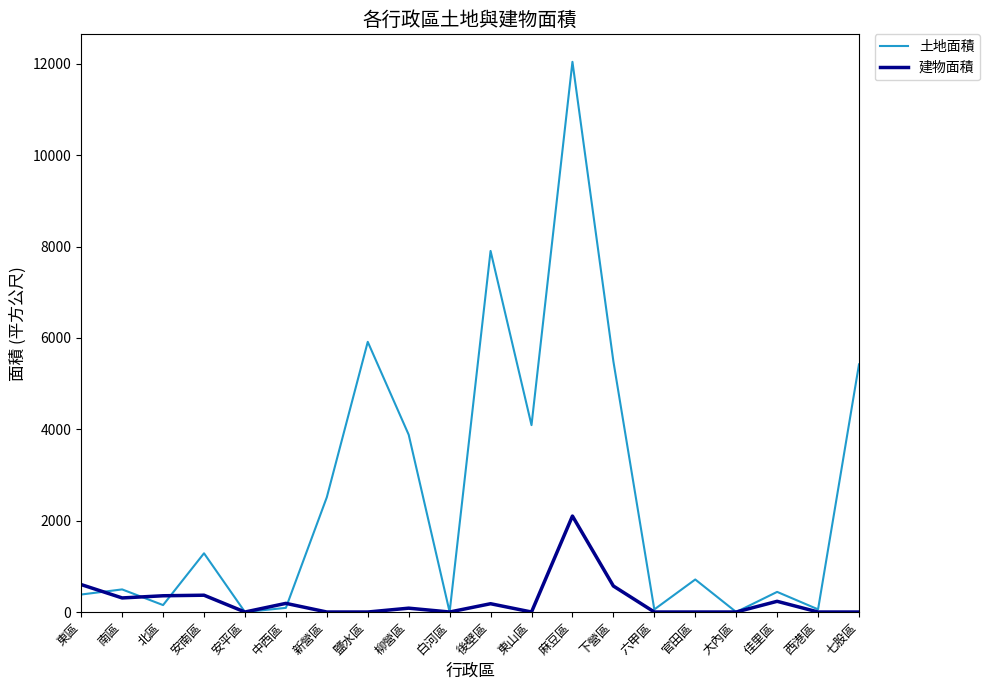

Does the chart have visible grid lines?

No